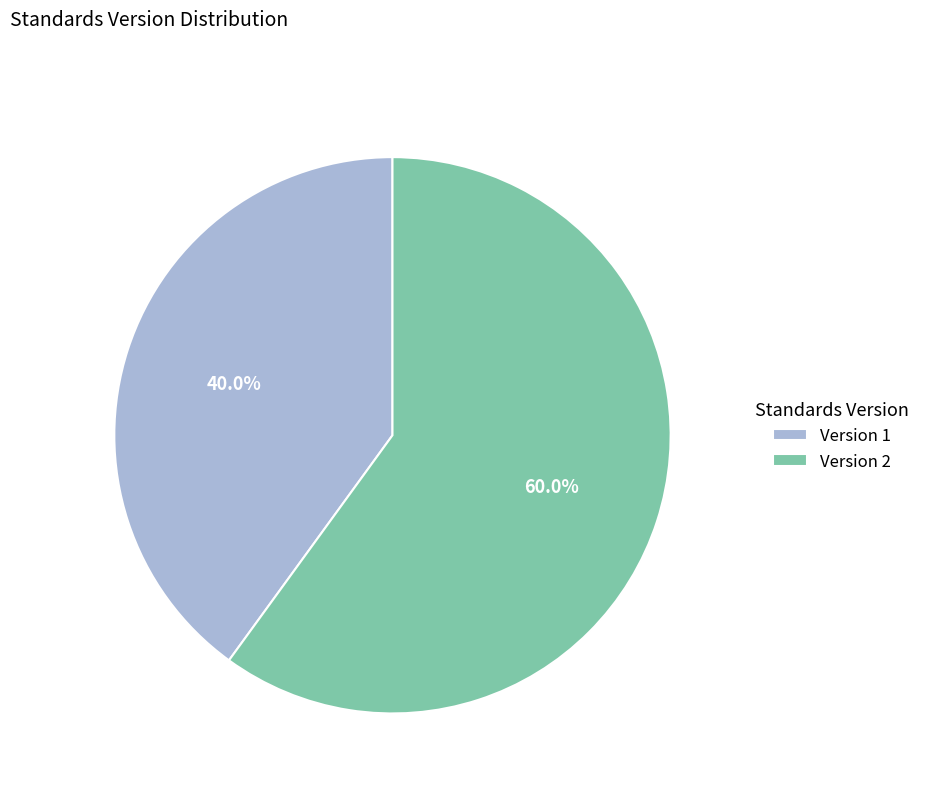

Rank the categories by value from lowest to highest.

Version 1, Version 2